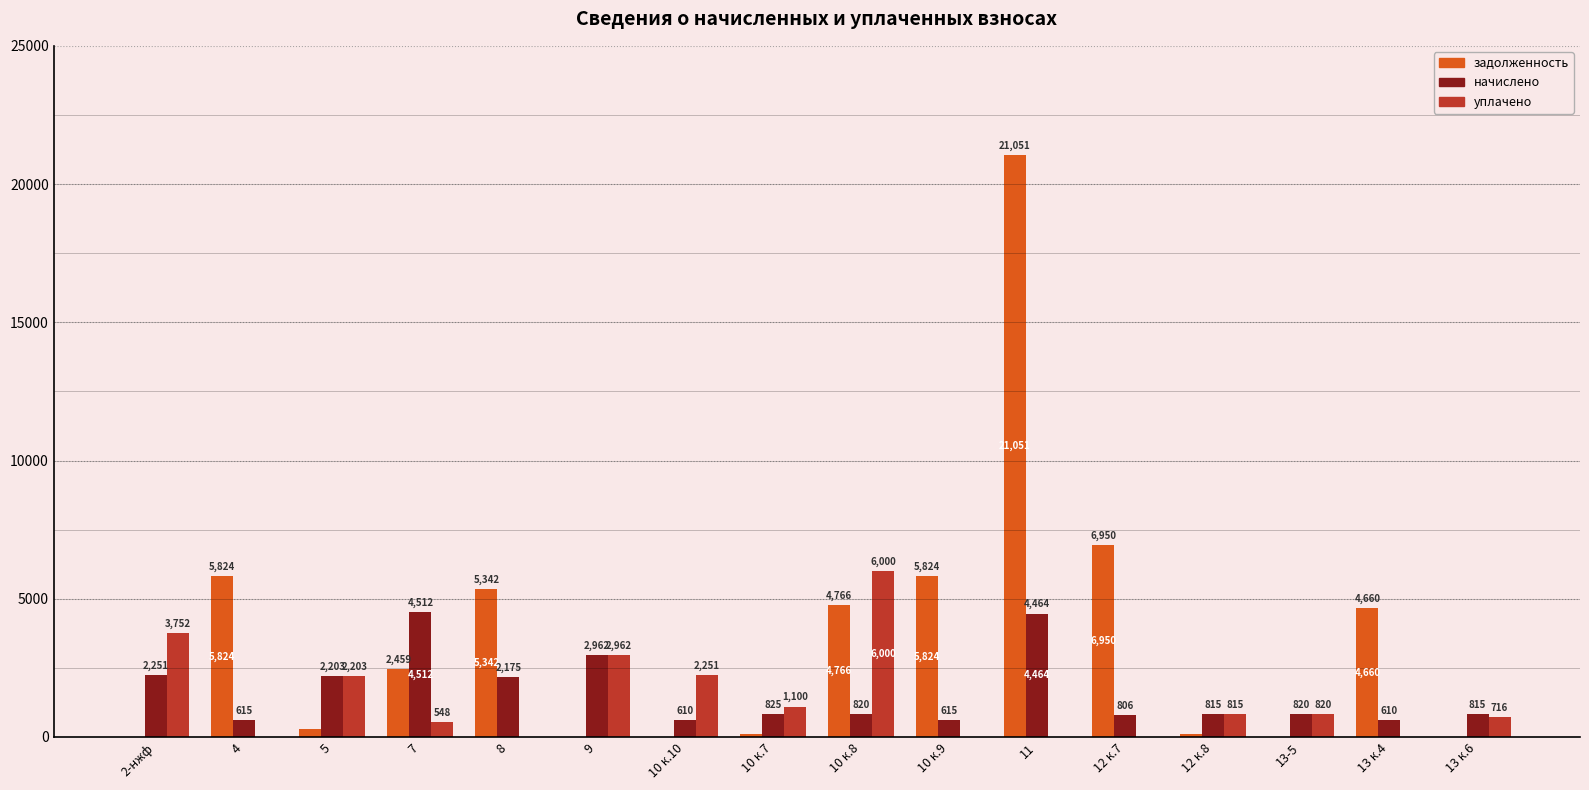

Which series changed the most between 10 к.10 and 12 к.8?

уплачено